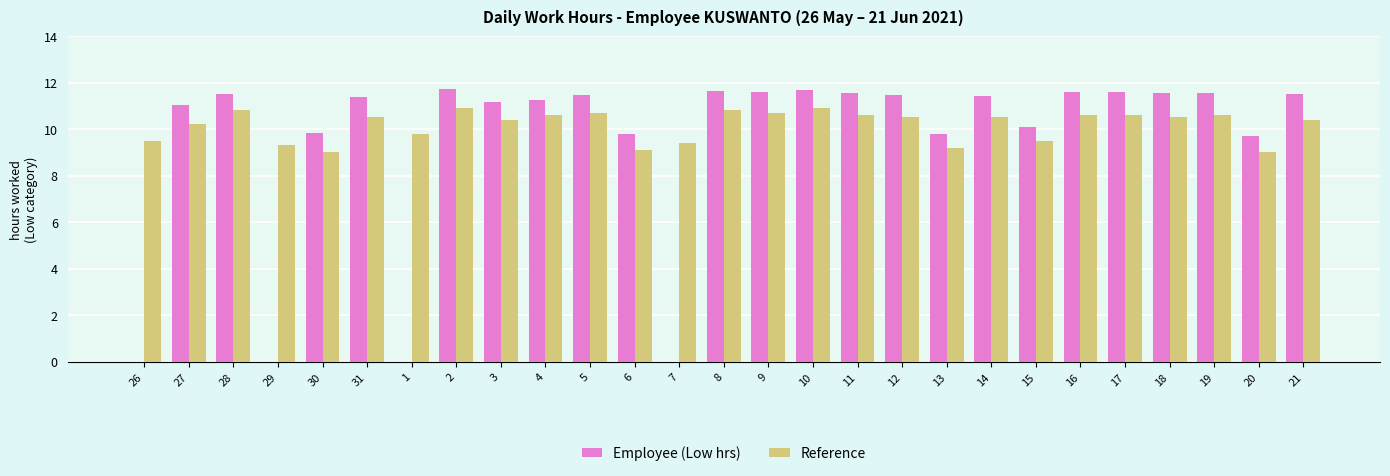

Between 12 and 15, which series saw the biggest shift?

Employee (Low hrs)